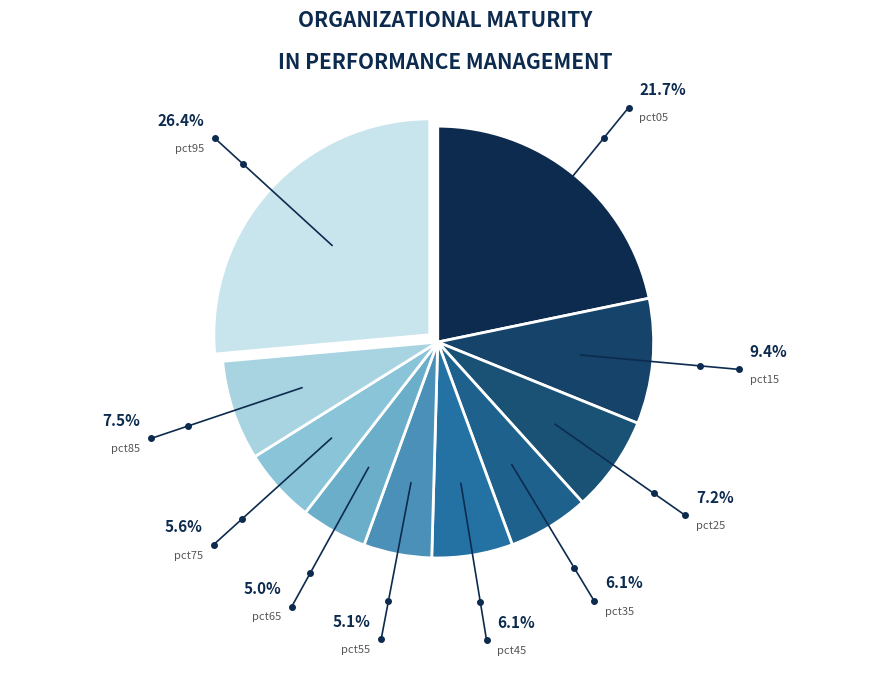

Is it true that pct05 is 22% of the pie?

True